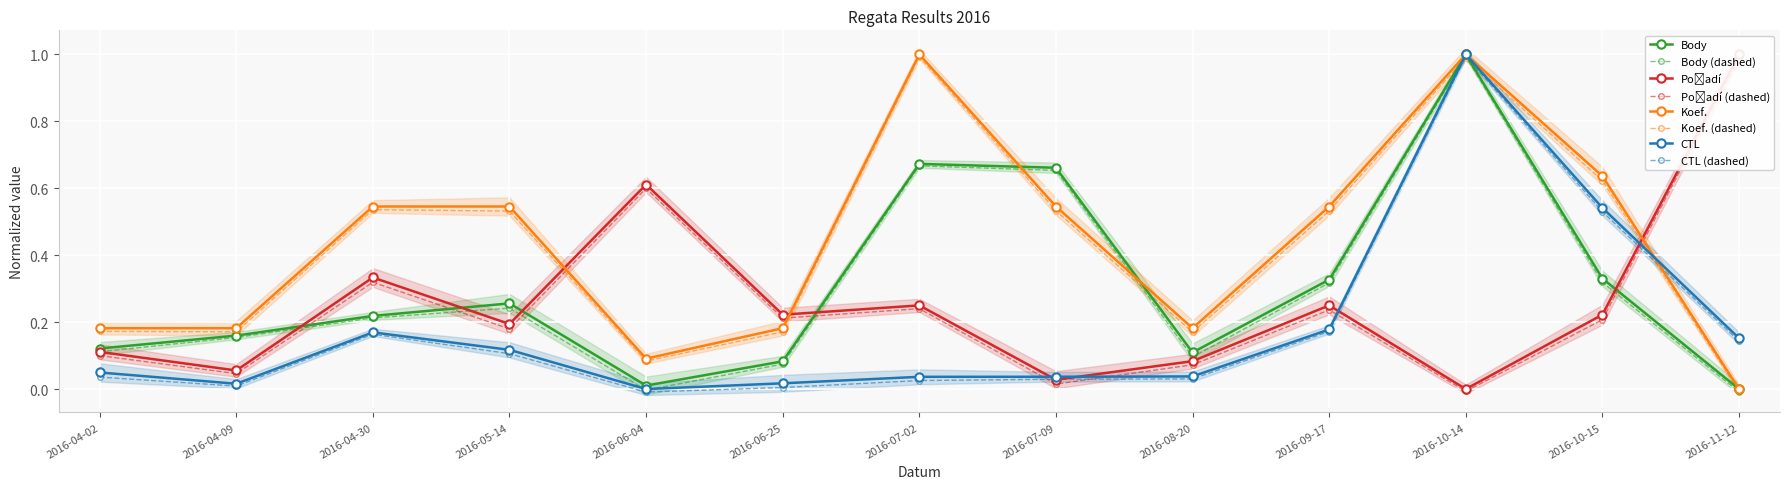

How many interior local peaks does the CTL series have?

2